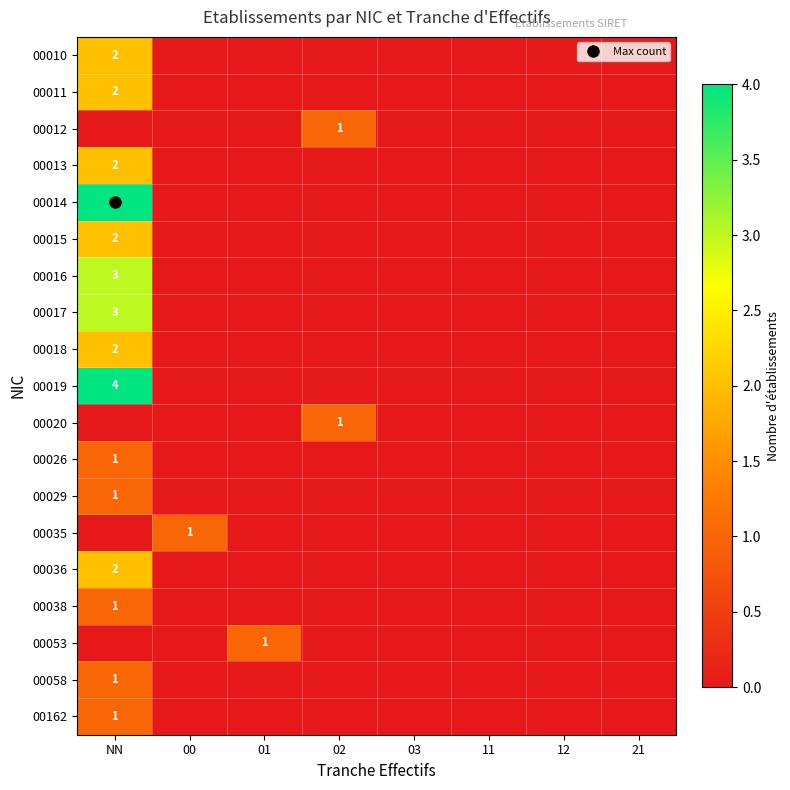

At which category is the sum across all series the highest?

NN